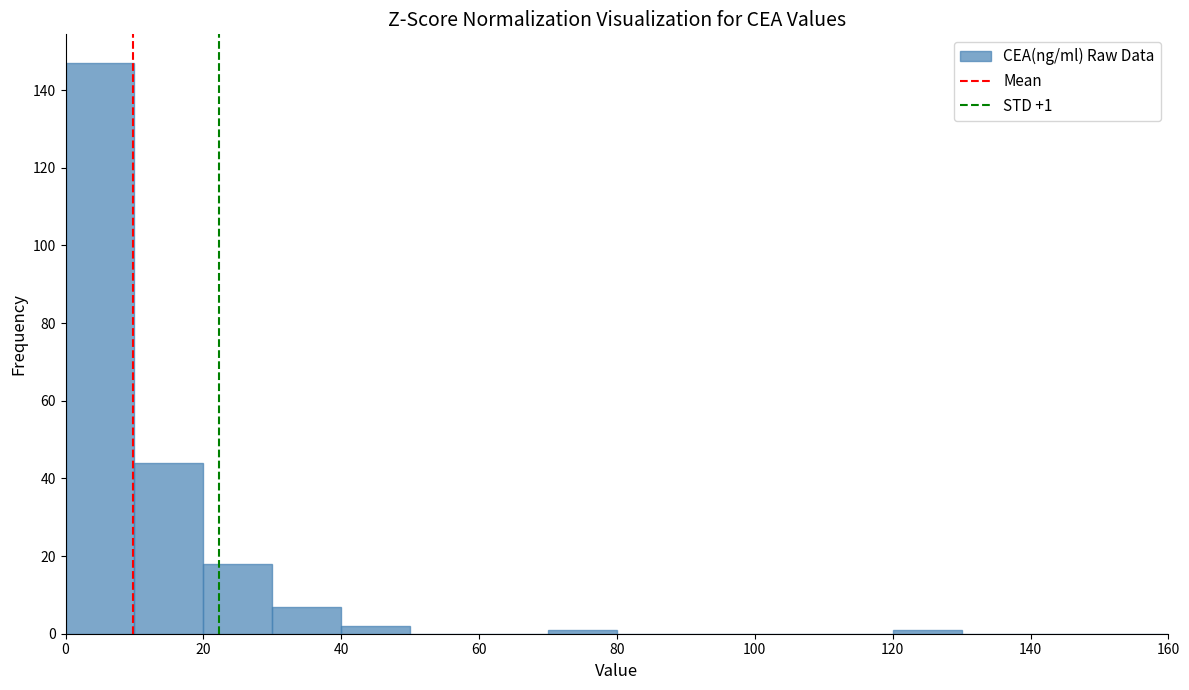

Over which range of the x-axis is the bar tallest?

0 to 10